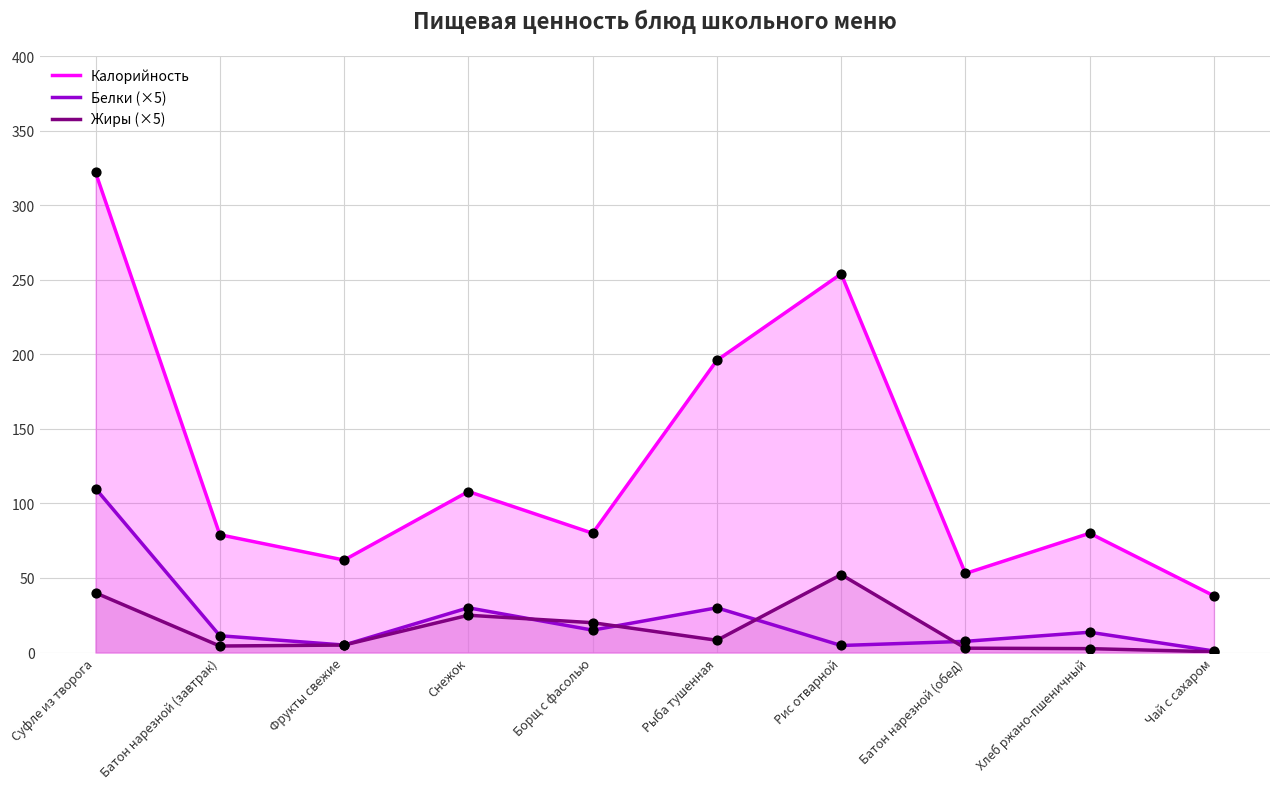

At which category is the sum across all series the highest?

Суфле из творога